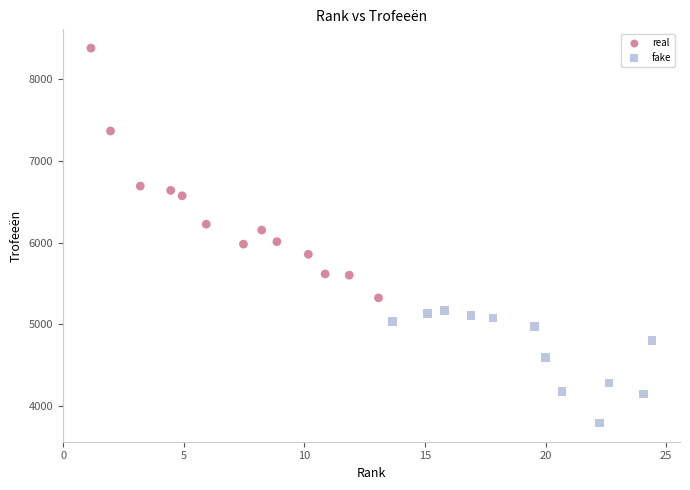

Which series has the widest spread of Y values?

real